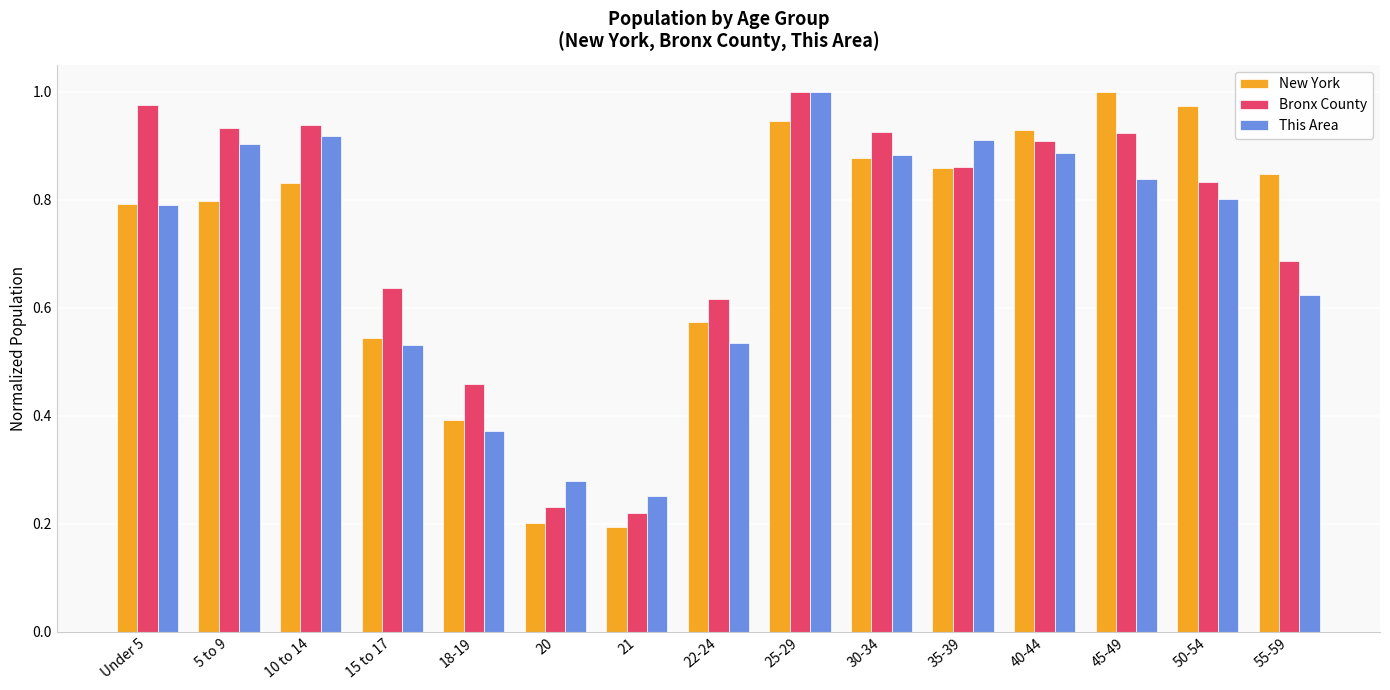

At how many categories does at least one series exceed 0?

15